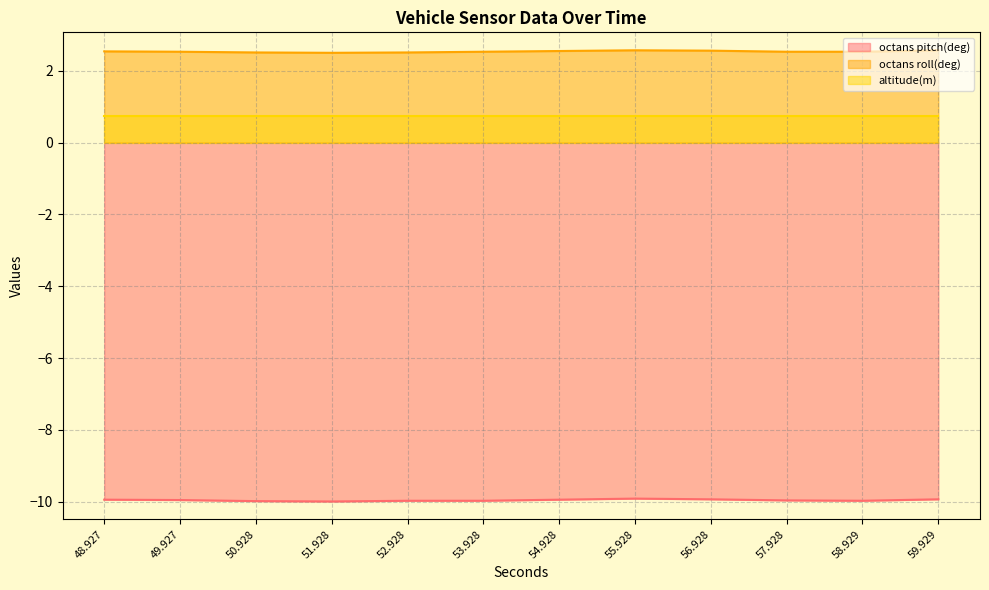

True or false: octans pitch(deg) and octans roll(deg) intersect in this chart.

False